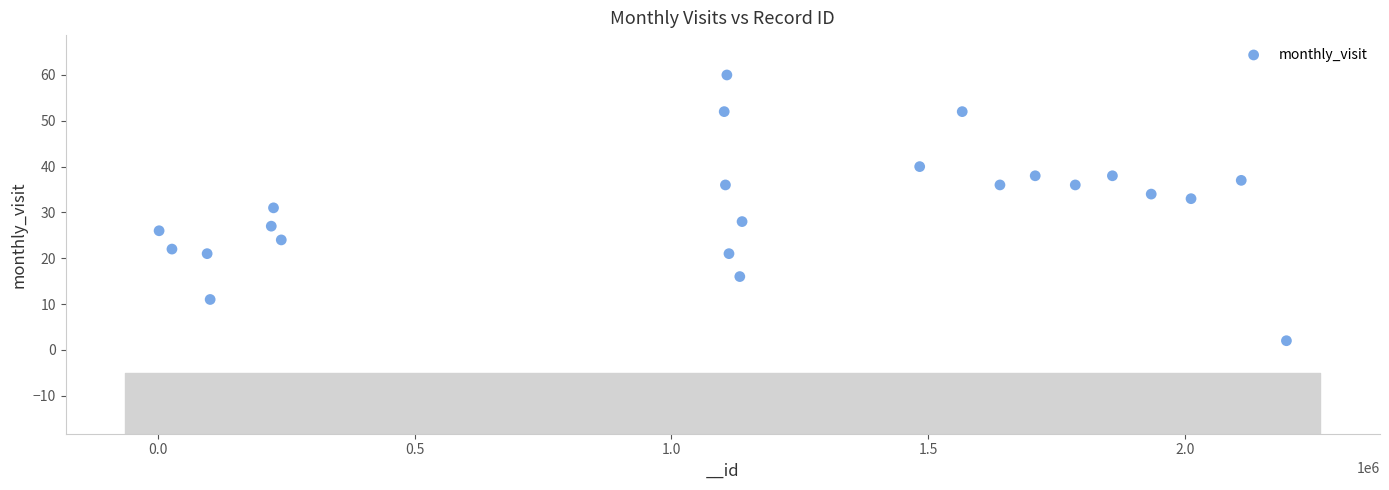

What is the range of X values (max minus min)?

2195792